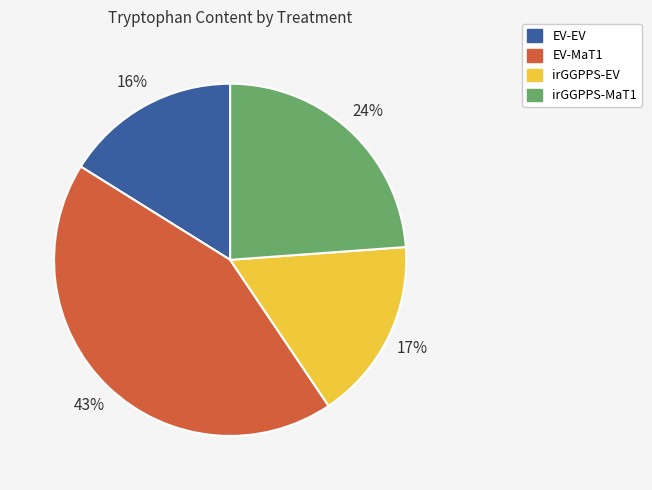

Count the number of slices in the pie.

4